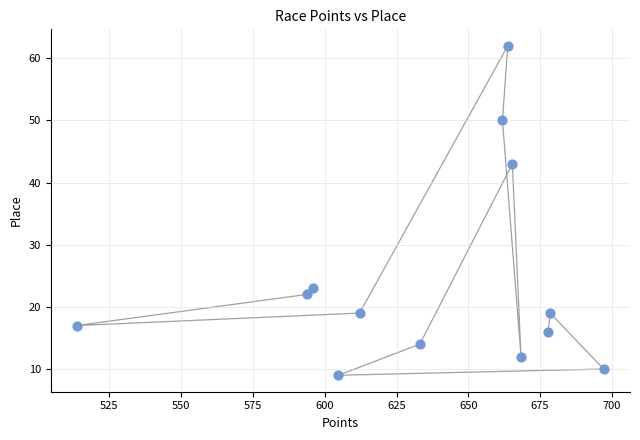

What is the range of Y values (max minus min)?

53